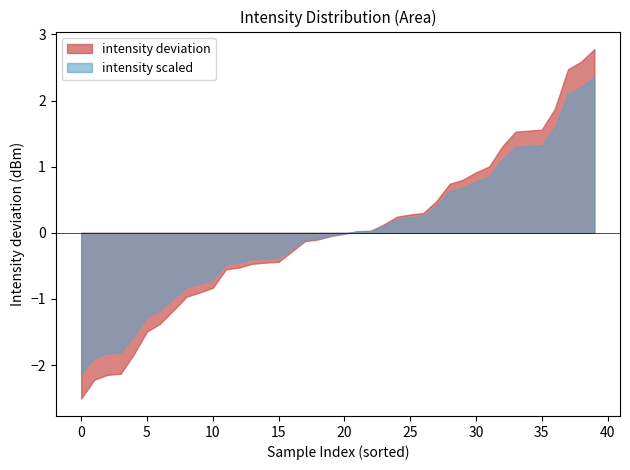

What is the highest value of the intensity deviation series?

2.8